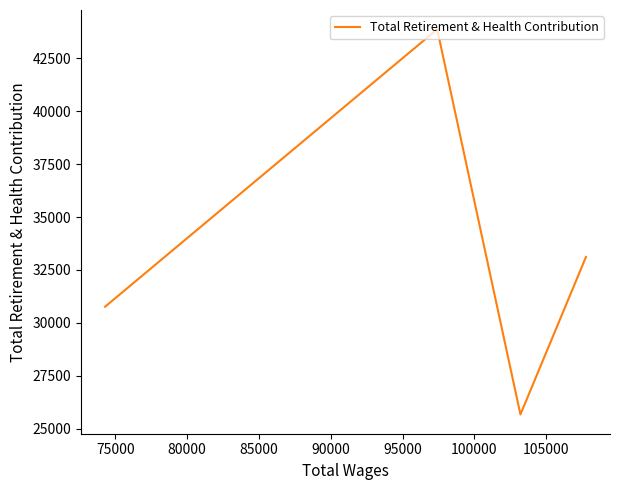

How many interior local valleys (lower than both neighbors) does the data have?

1